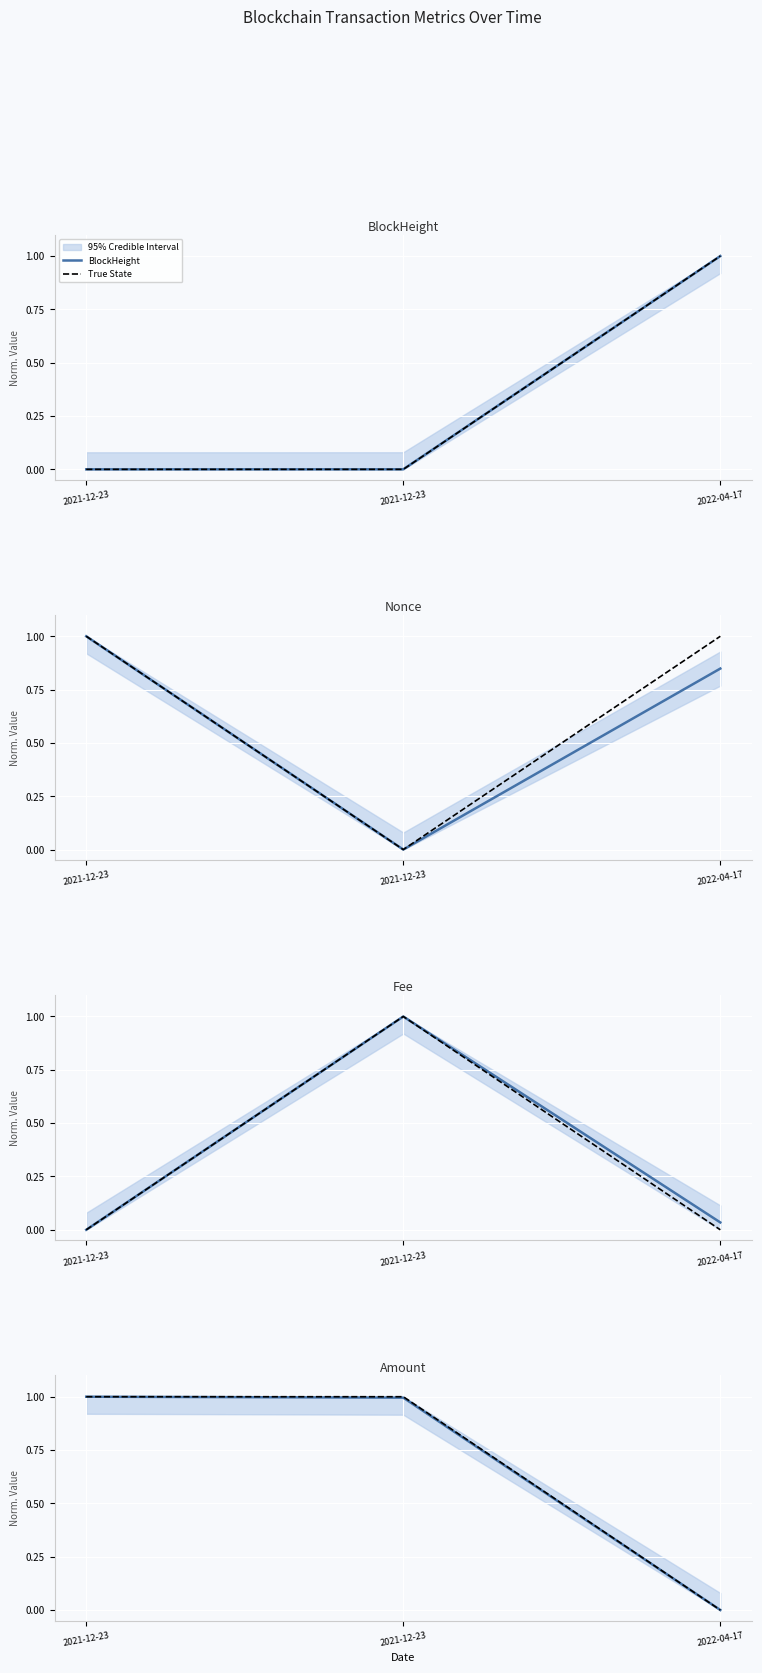

Is this an area chart (filled region under the line)?

No